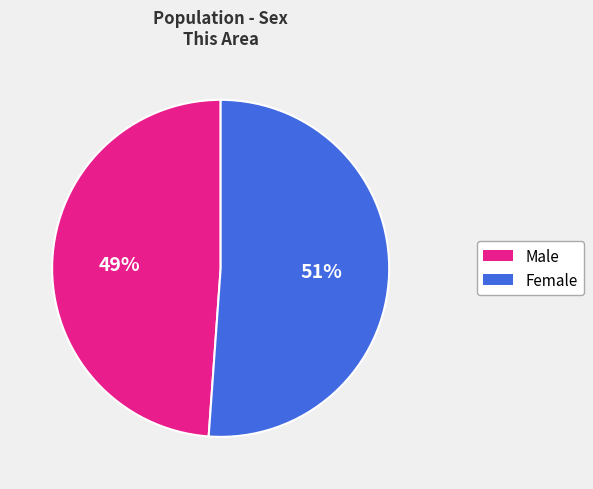

To the nearest percent, what portion does Male represent?

49%